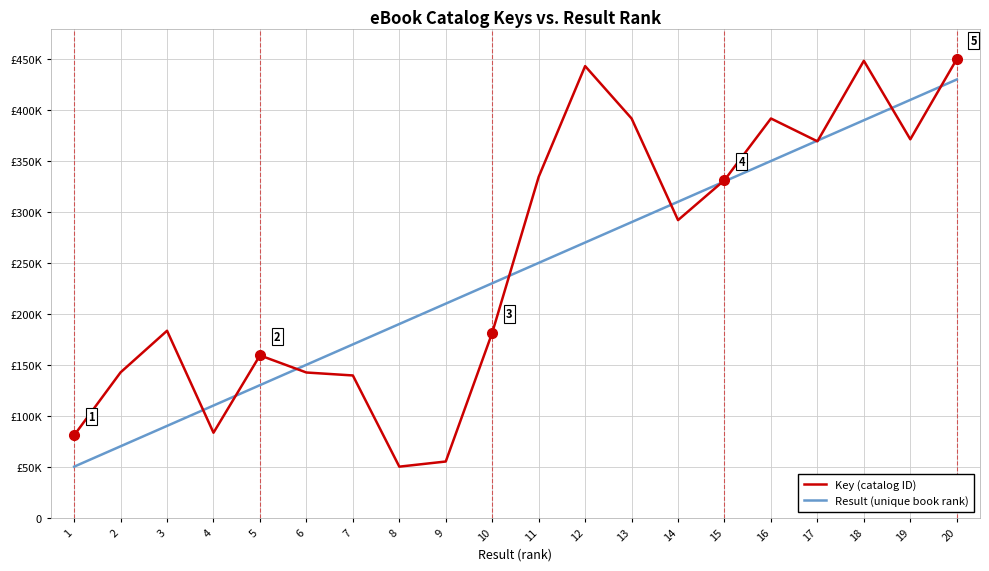

At which label is Result (unique book rank) closest to 240000?

10